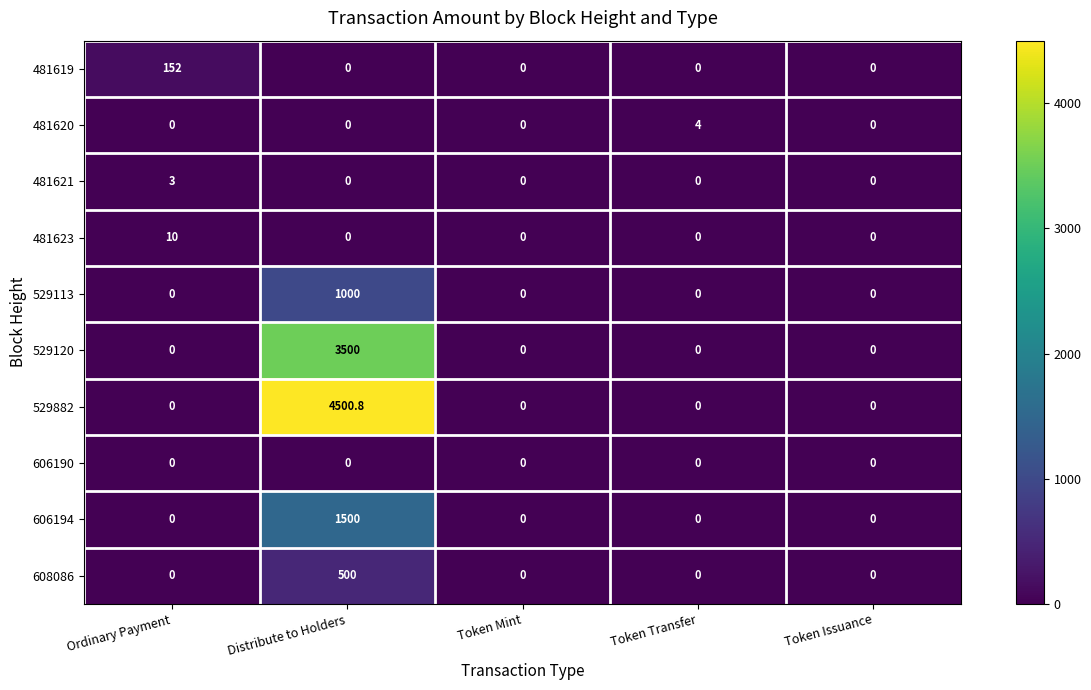

What value does the 481620 series have at Token Transfer?

4.0